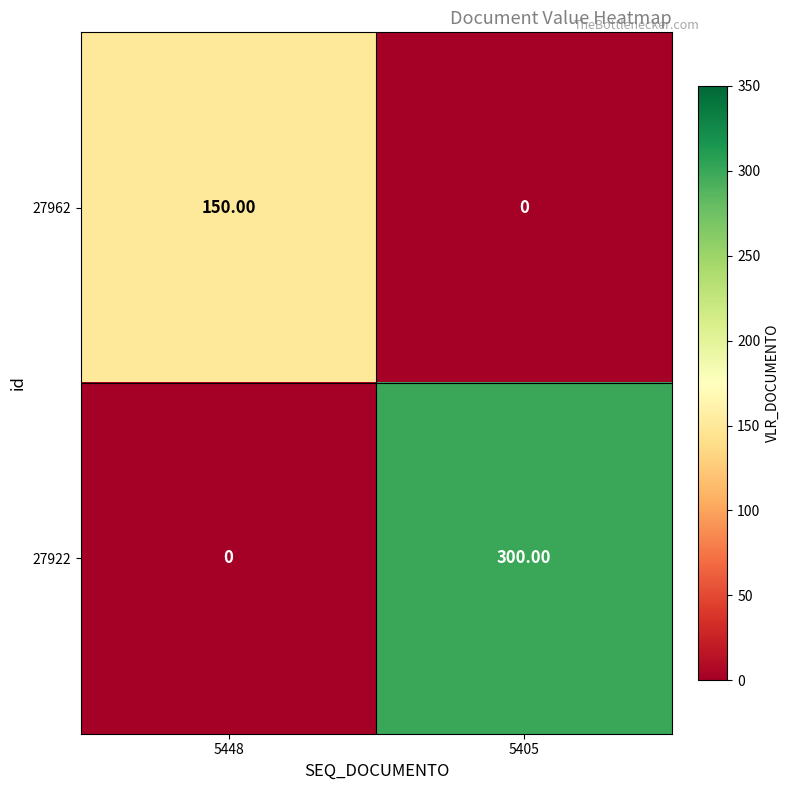

What is the difference between the highest and lowest values at 5405?

300